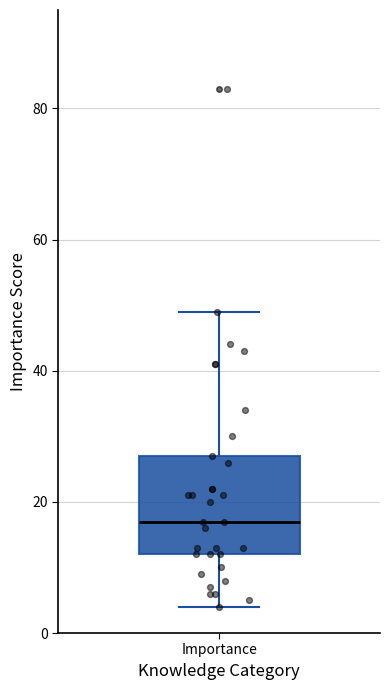

Where does the upper whisker of the box for Importance end on the y-axis? The values are not printed on the chart, so give them approximately, as read against the axis.

50